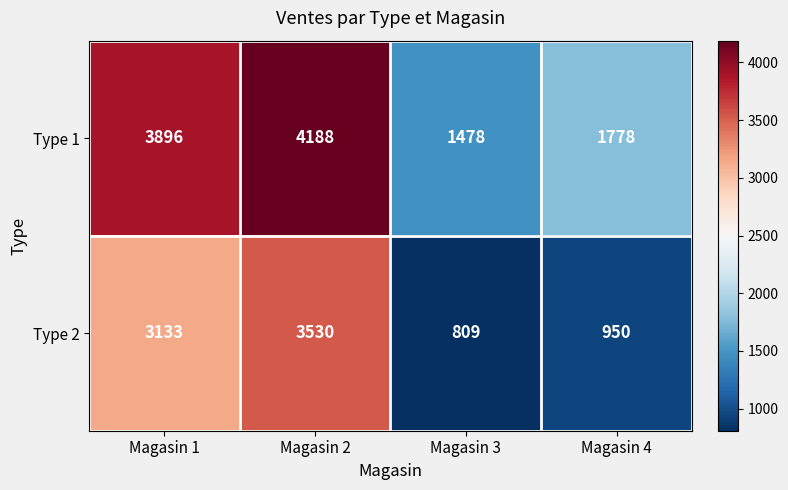

Reading left to right, transcribe all the data shown in this chart.

Type 1: Magasin 1=3896	Magasin 2=4188	Magasin 3=1478	Magasin 4=1778
Type 2: Magasin 1=3133	Magasin 2=3530	Magasin 3=809	Magasin 4=950